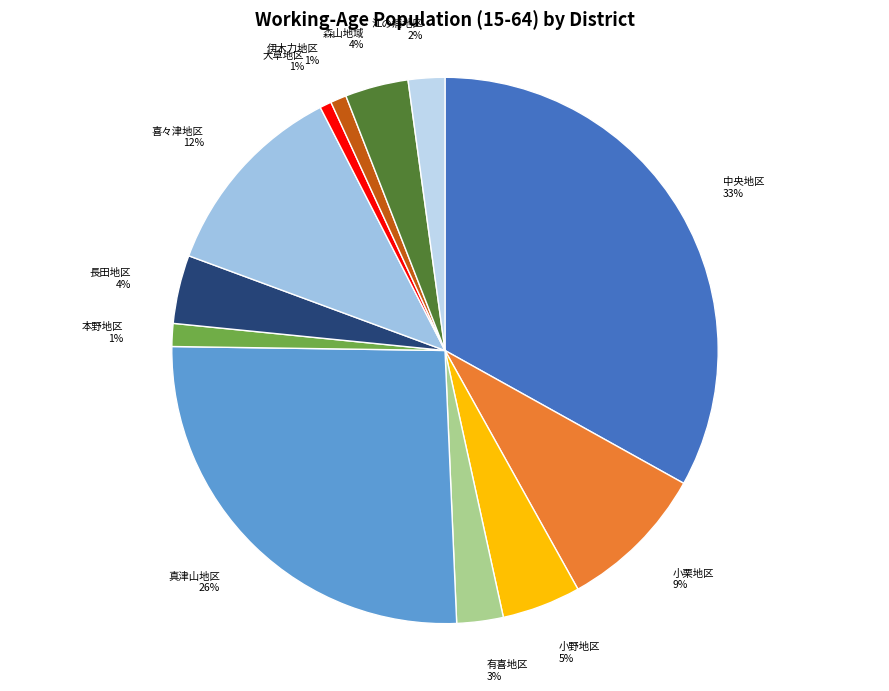

Combined, do 小栗地区 and 長田地区 account for over 50%?

No